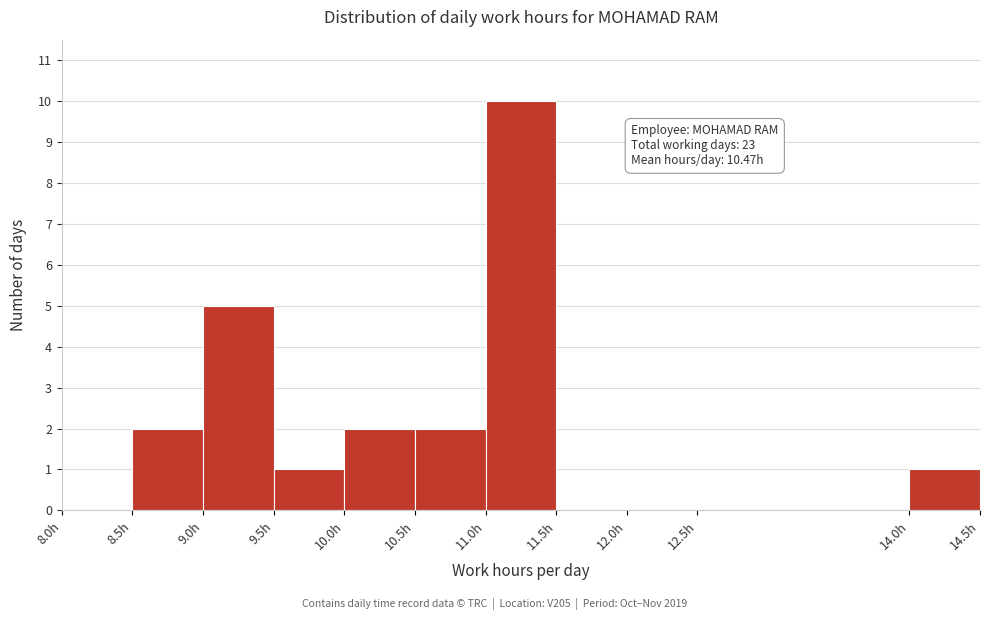

Which range on the x-axis has the tallest bar?

11.0 to 11.5